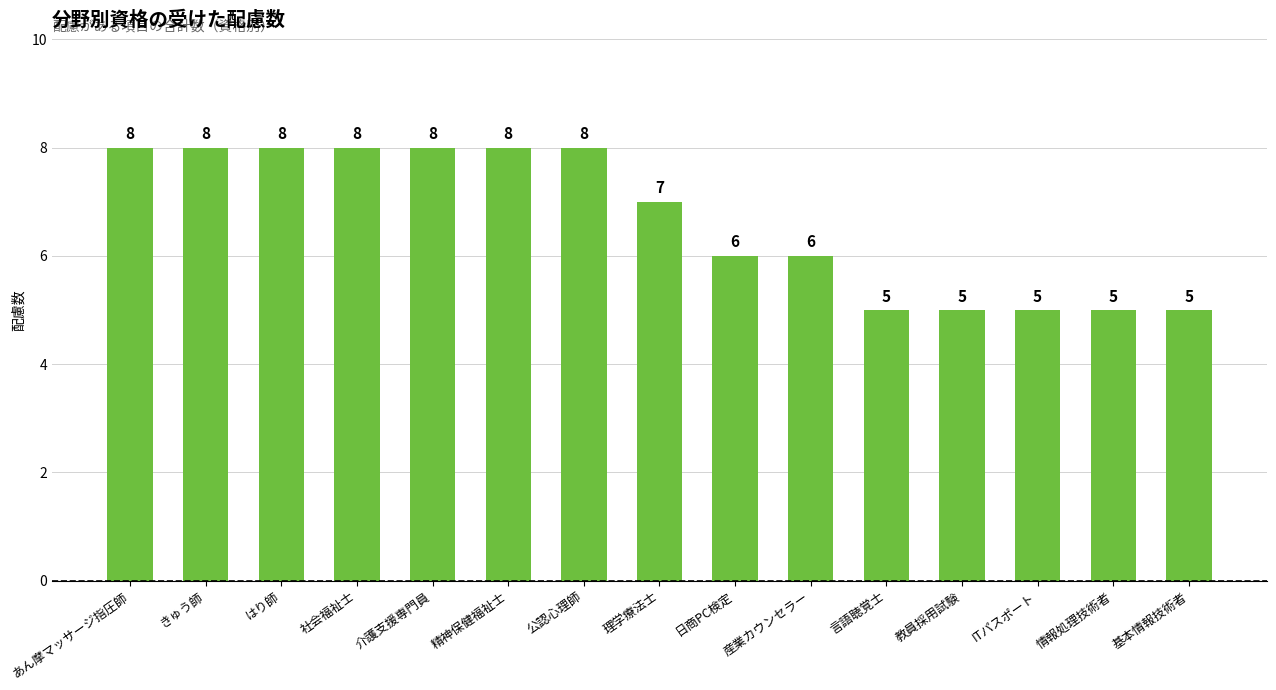

What is the difference between the maximum and minimum values?

3